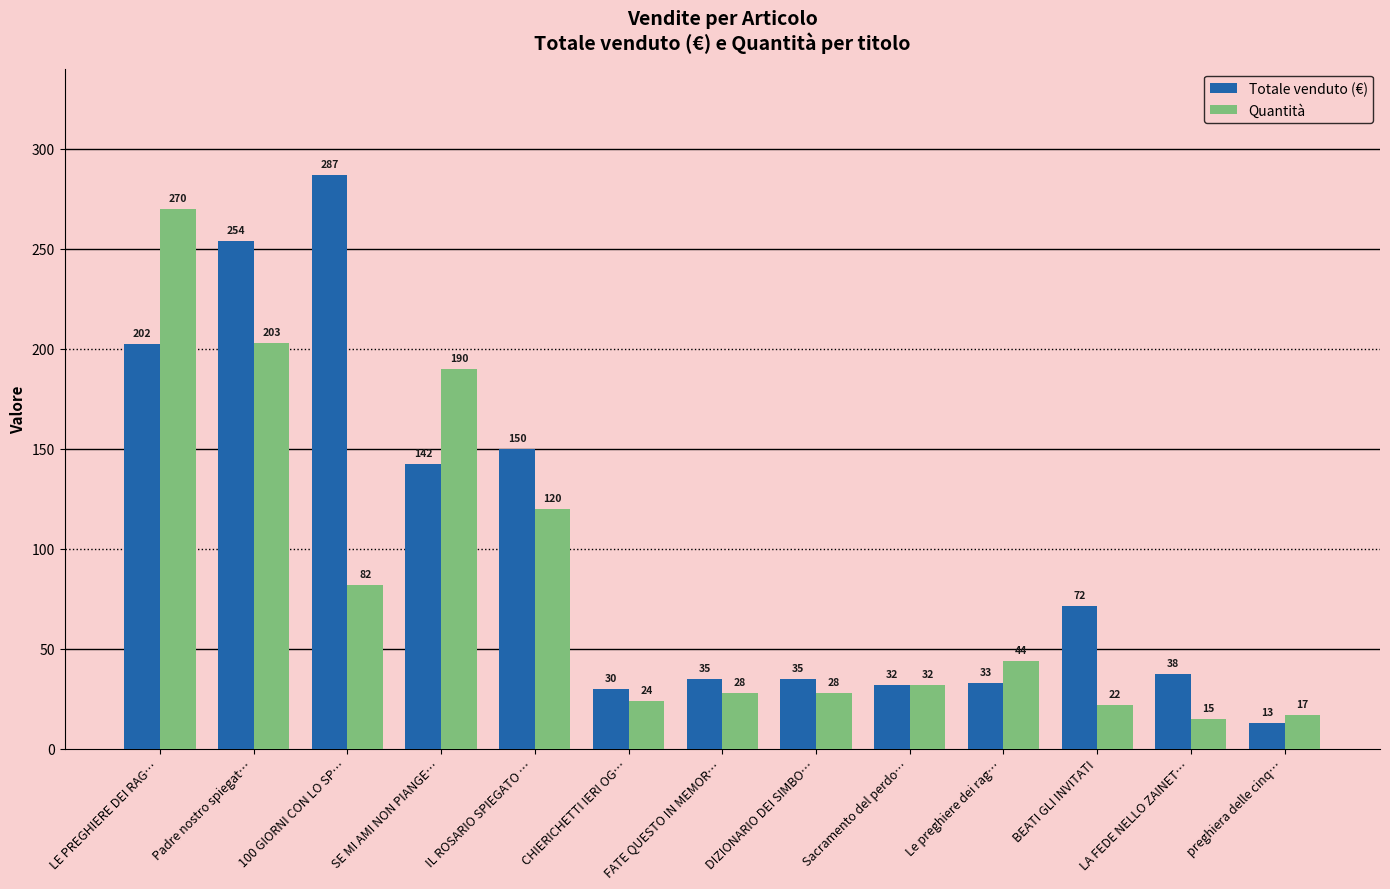

Which series has the widest spread of values?

Totale venduto (€)